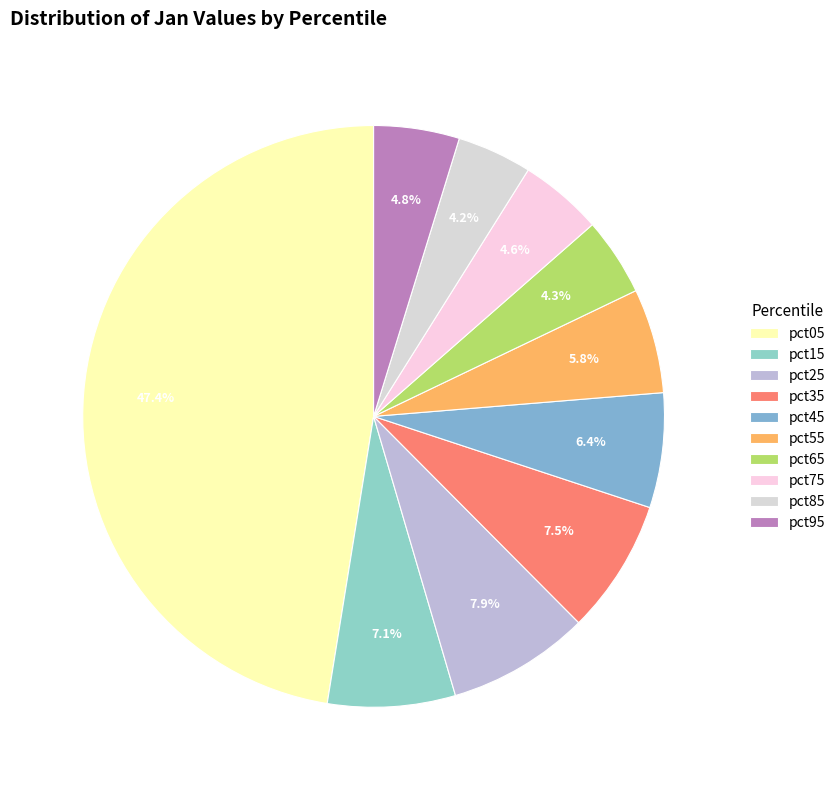

To the nearest percent, what percentage of the pie is pct75?

5%